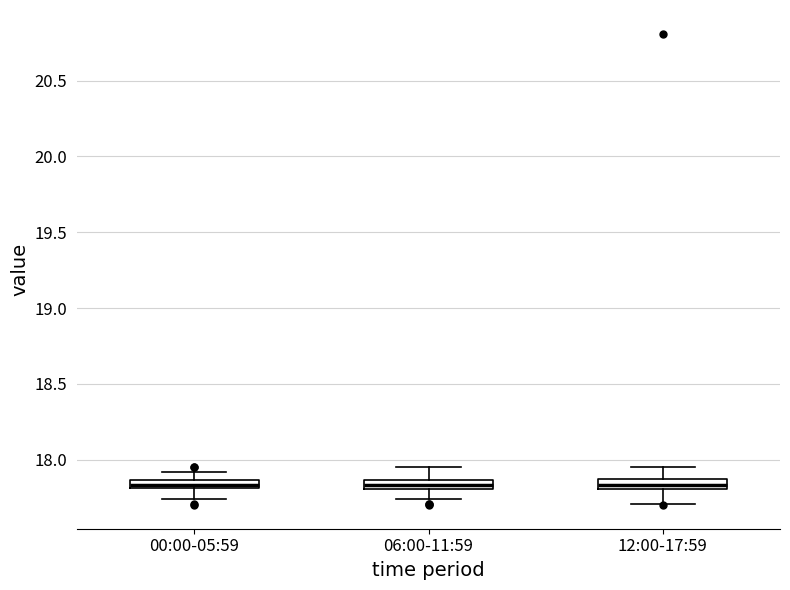

Where does the upper whisker of the box for 12:00-17:59 end on the y-axis? The values are not printed on the chart, so give them approximately, as read against the axis.

17.95